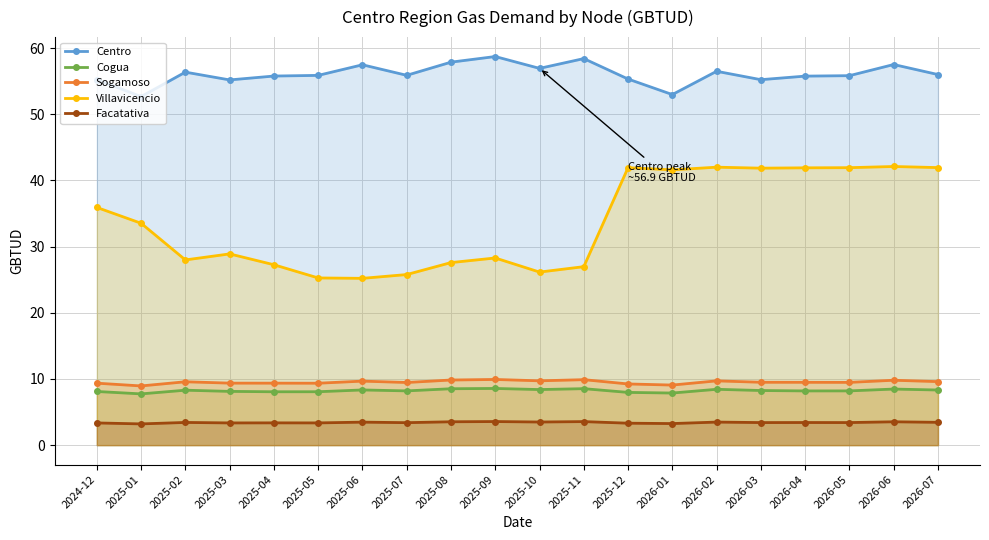

Reading left to right, transcribe all the data shown in this chart.

Centro: 2024-12=55.3	2025-01=52.7	2025-02=56.4	2025-03=55.2	2025-04=55.8	2025-05=55.9	2025-06=57.5	2025-07=55.9	2025-08=57.9	2025-09=58.7	2025-10=56.9	2025-11=58.4	2025-12=55.3	2026-01=53.0	2026-02=56.5	2026-03=55.2	2026-04=55.8	2026-05=55.8	2026-06=57.5	2026-07=56.0
Cogua: 2024-12=8.1	2025-01=7.7	2025-02=8.3	2025-03=8.1	2025-04=8.1	2025-05=8.1	2025-06=8.3	2025-07=8.2	2025-08=8.5	2025-09=8.6	2025-10=8.4	2025-11=8.5	2025-12=8.0	2026-01=7.9	2026-02=8.4	2026-03=8.3	2026-04=8.2	2026-05=8.2	2026-06=8.5	2026-07=8.3
Sogamoso: 2024-12=9.4	2025-01=8.9	2025-02=9.6	2025-03=9.4	2025-04=9.4	2025-05=9.4	2025-06=9.7	2025-07=9.5	2025-08=9.8	2025-09=9.9	2025-10=9.7	2025-11=9.9	2025-12=9.2	2026-01=9.1	2026-02=9.7	2026-03=9.5	2026-04=9.5	2026-05=9.5	2026-06=9.8	2026-07=9.6
Villavicencio: 2024-12=35.9	2025-01=33.5	2025-02=28.0	2025-03=28.9	2025-04=27.3	2025-05=25.3	2025-06=25.2	2025-07=25.8	2025-08=27.6	2025-09=28.3	2025-10=26.2	2025-11=27.0	2025-12=41.9	2026-01=41.6	2026-02=42.0	2026-03=41.9	2026-04=41.9	2026-05=41.9	2026-06=42.1	2026-07=41.9
Facatativa: 2024-12=3.4	2025-01=3.2	2025-02=3.4	2025-03=3.4	2025-04=3.4	2025-05=3.4	2025-06=3.5	2025-07=3.4	2025-08=3.5	2025-09=3.6	2025-10=3.5	2025-11=3.6	2025-12=3.3	2026-01=3.3	2026-02=3.5	2026-03=3.4	2026-04=3.4	2026-05=3.4	2026-06=3.5	2026-07=3.4